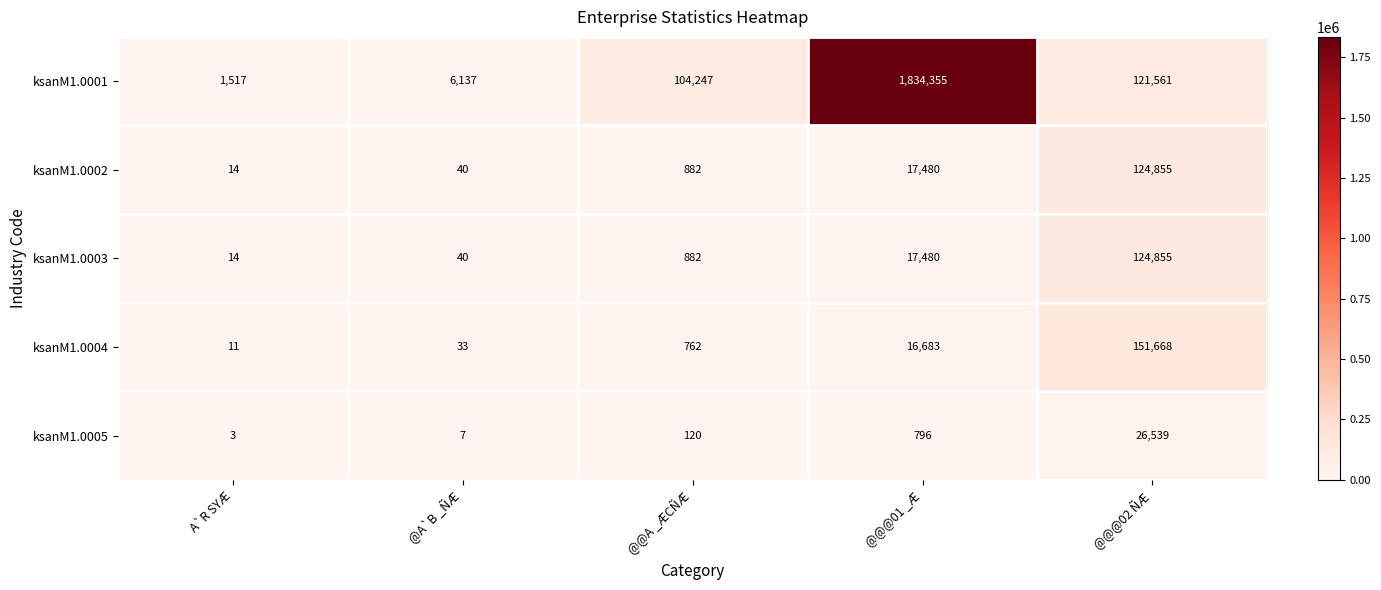

The value of ksanM1.0004 at @A`B _ÑÆ is 33. True or false?

True